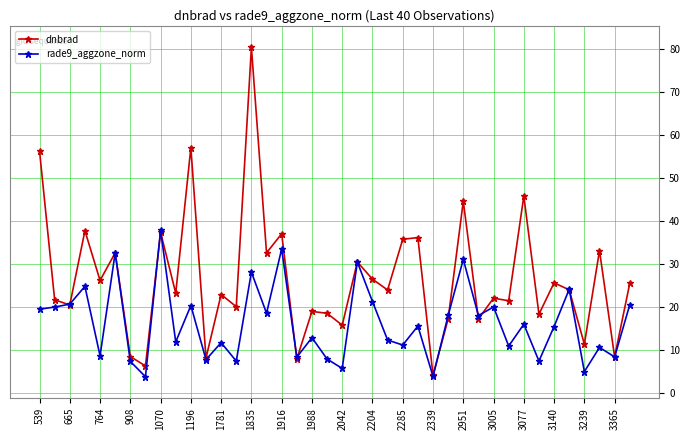

What is the difference between the maximum and second lowest values in the dnbrad series?

74.0